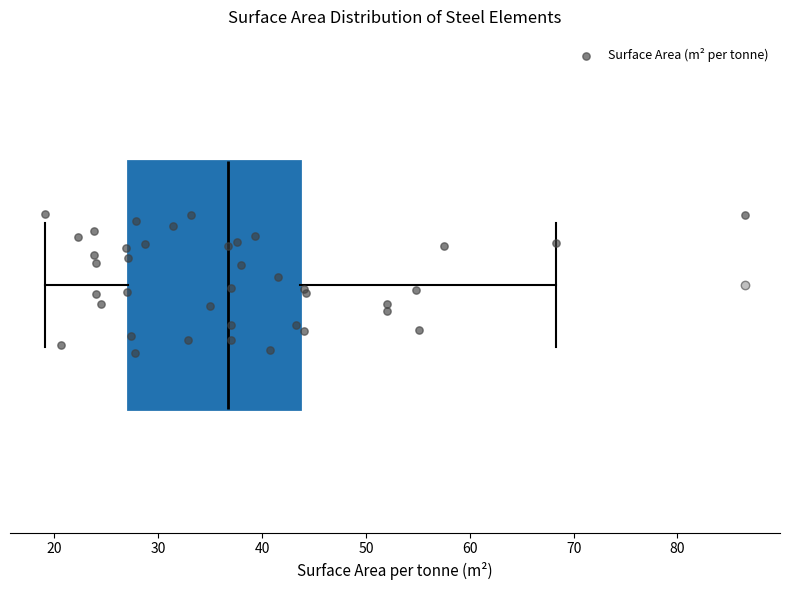

Read this box plot against the x-axis: the position of the median line, the range covered by the box, and the ends of both whiskers. The values are not printed on the chart, so give them approximately, as read against the axis.

median 37, box 27 to 44, whiskers 19 to 68